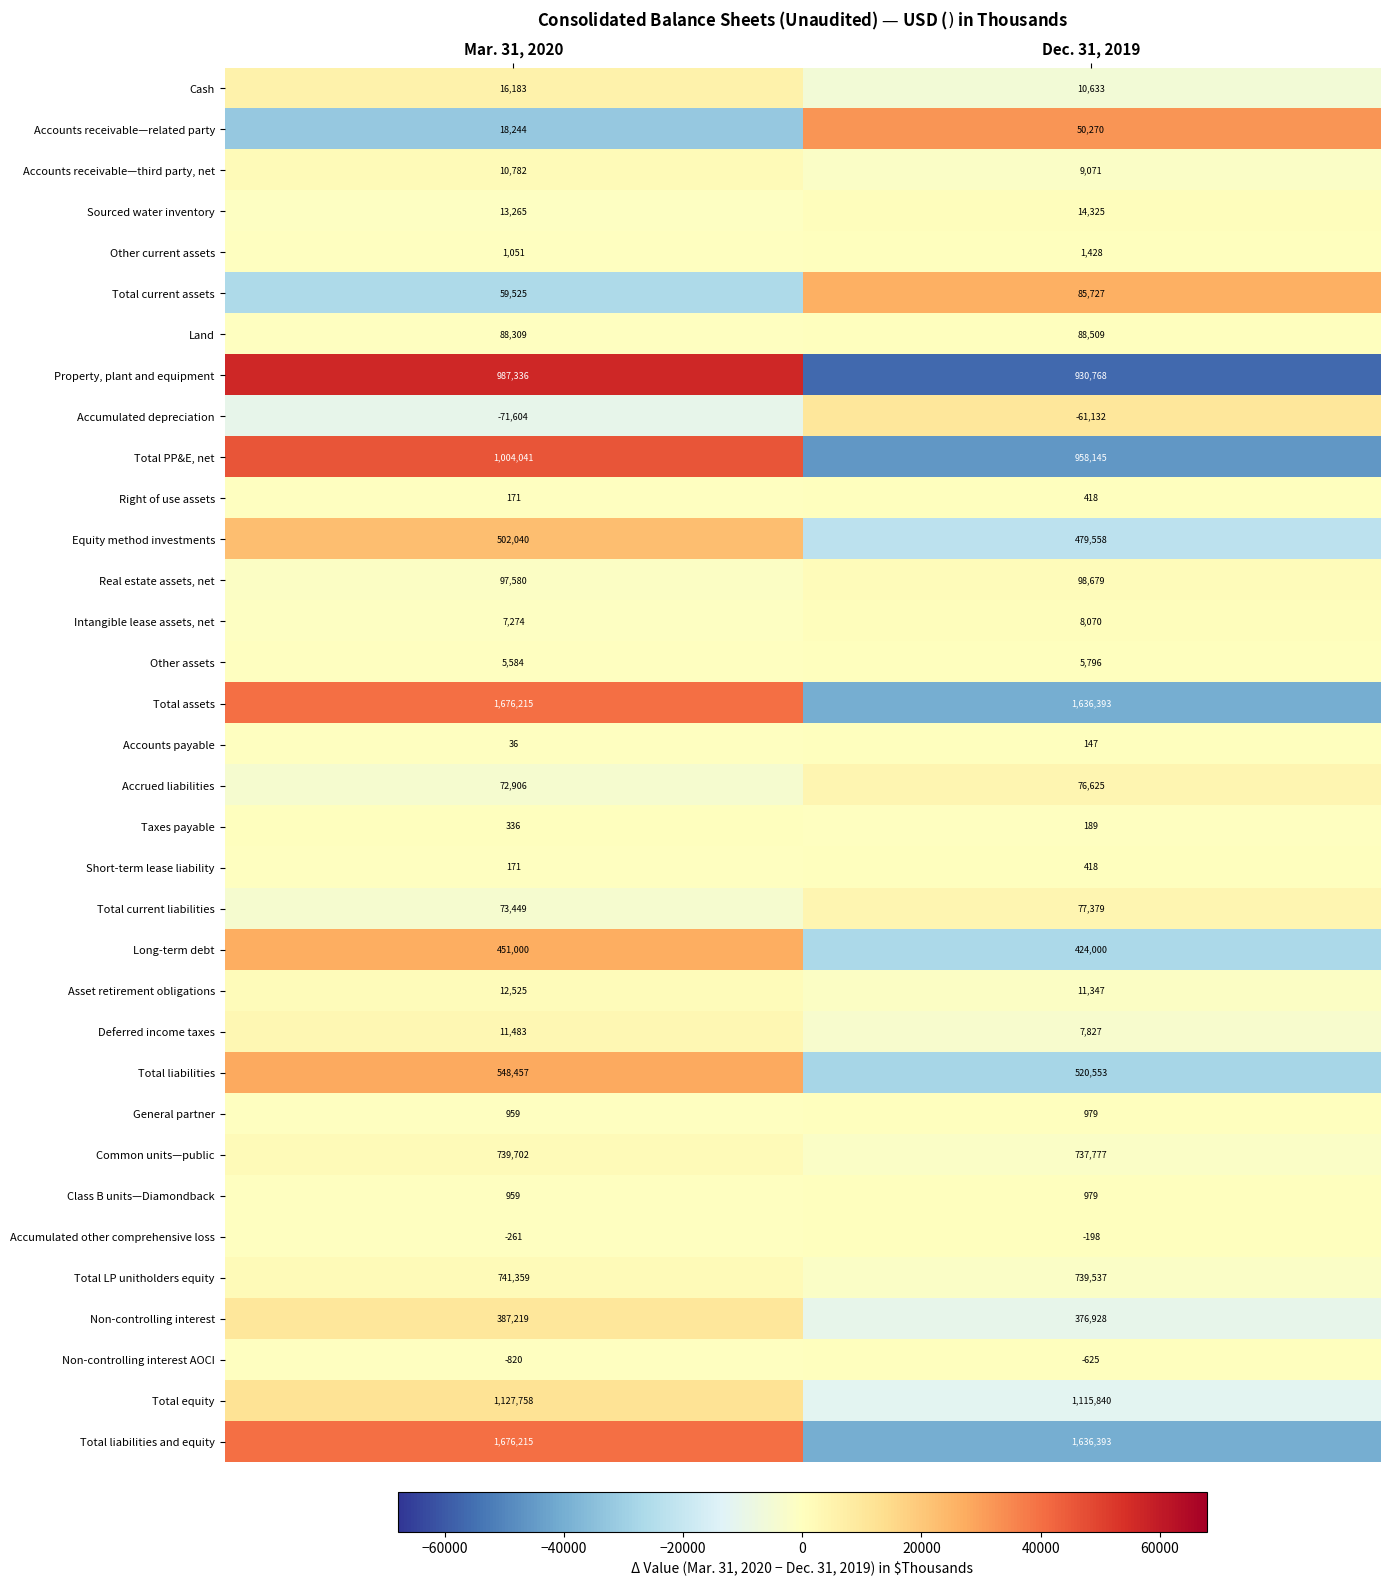

List the labels in order of Non-controlling interest AOCI value, smallest first.

Mar. 31, 2020, Dec. 31, 2019